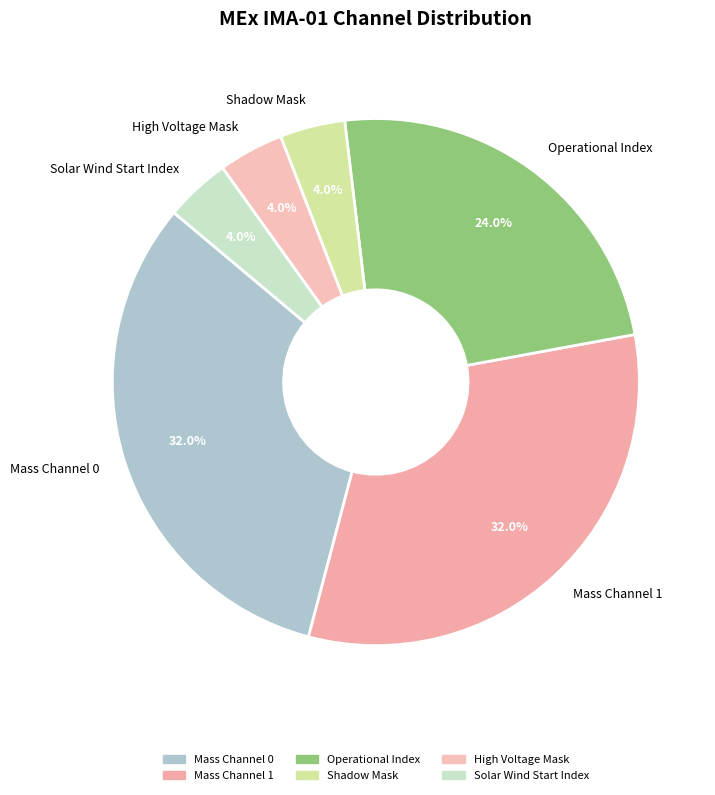

How many segments does this pie chart have?

6